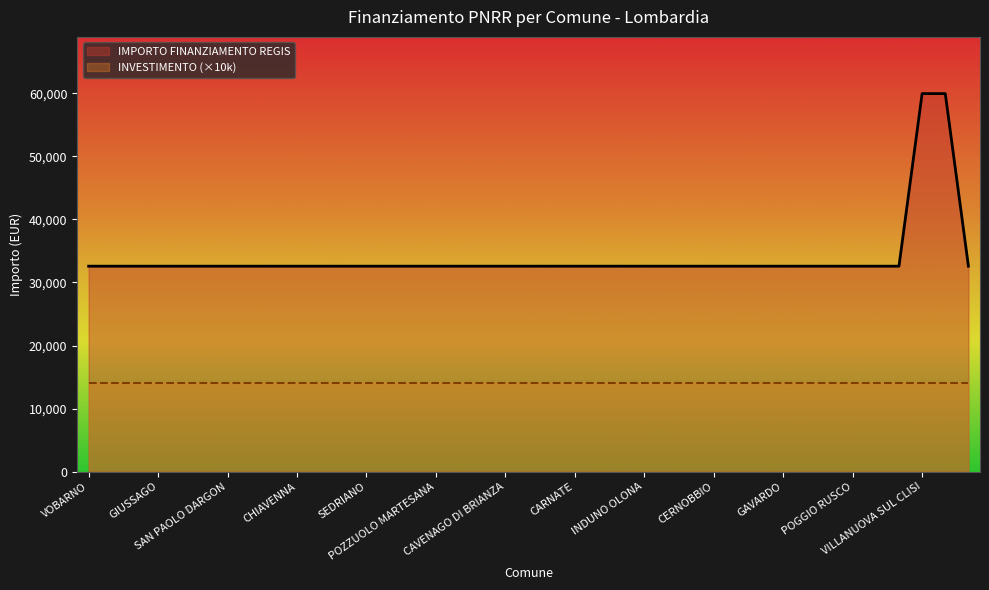

Rank the categories by value from highest to lowest.

VILLANUOVA SUL CLISI, NOVA MILANESE, VOBARNO, VERDERIO, VIADANA, GIUSSAGO, ERBUSCO, BRUSAPORTO, SAN PAOLO DARGON, CODOGNO, COSIO VALTELLINO, CHIAVENNA, JERAGO CON ORAGO, CISLAGO, SEDRIANO, PERO, TREZZO SULLADDA, POZZUOLO MARTESANA, CASTELVERDE, VANZAGO, CAVENAGO DI BRIANZA, BORGO SAN GIACOMO, CAVA MANARA, CARNATE, TREZZANO ROSA, BESNATE, INDUNO OLONA, CADORAGO, ESINE, CERNOBBIO, SAMARATE, BEDIZZOLE, GAVARDO, QUINZANO DOGLIO, CAPRIOLO, POGGIO RUSCO, SESTO CALENDE, VIMODRONE, VARESE